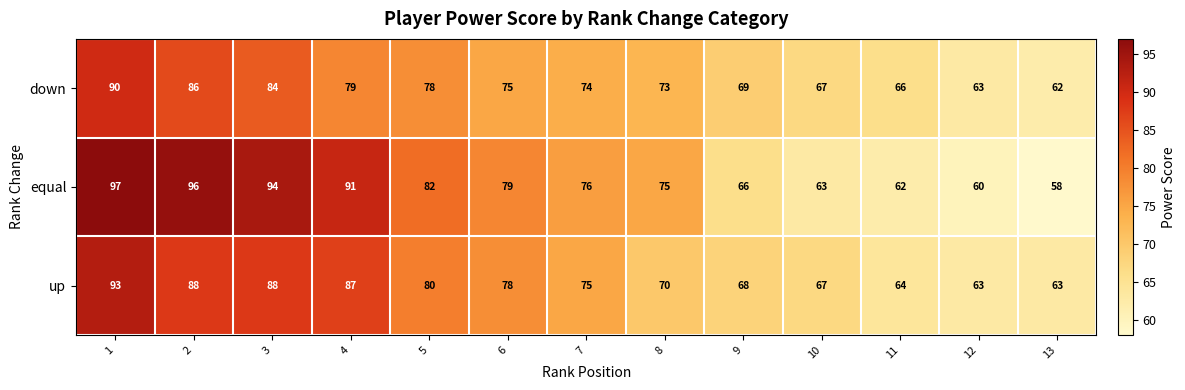

How many distinct data groups are displayed?

3